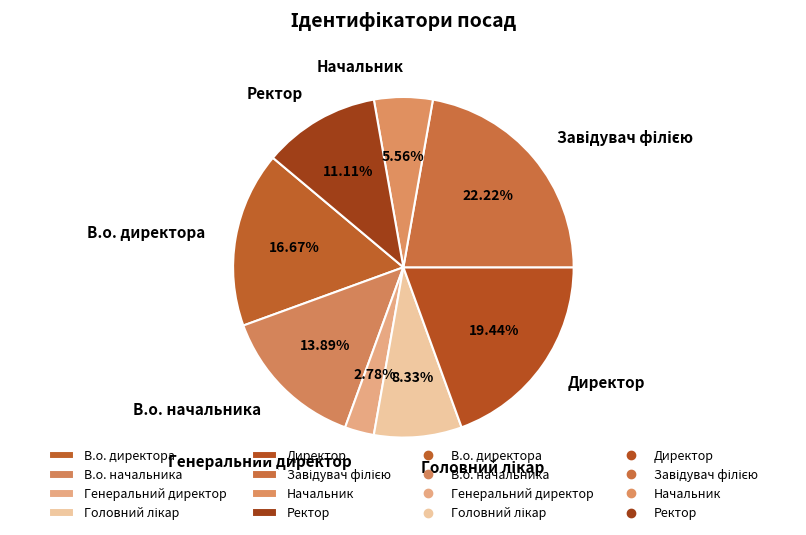

Which has a higher value, Генеральний директор or Директор?

Директор